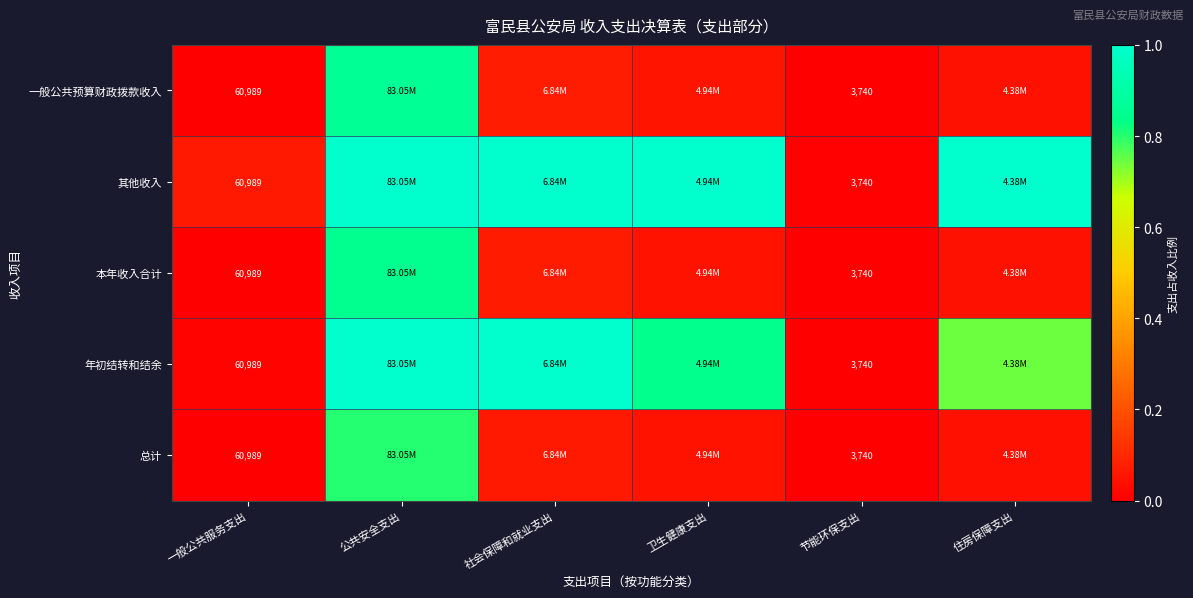

What is the sum of the 一般公共预算财政拨款收入 values at 社会保障和就业支出 and 卫生健康支出?

0.1